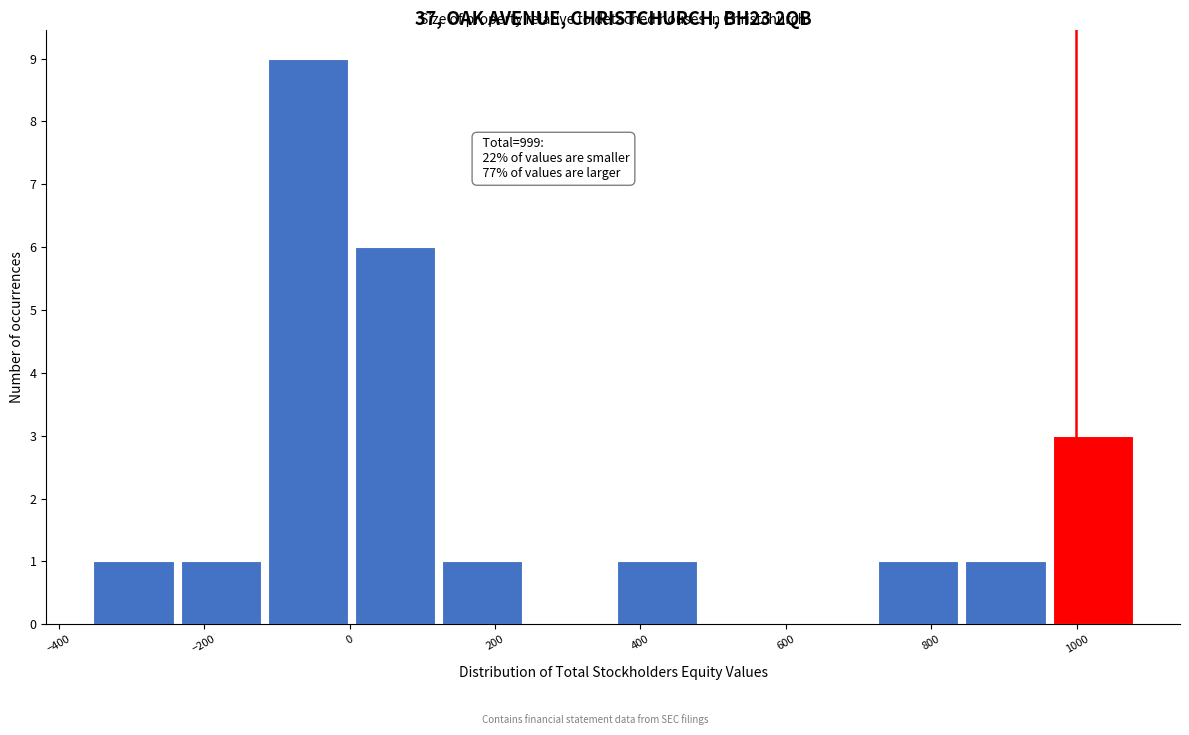

Over which range of the x-axis is the bar tallest?

-120 to 0